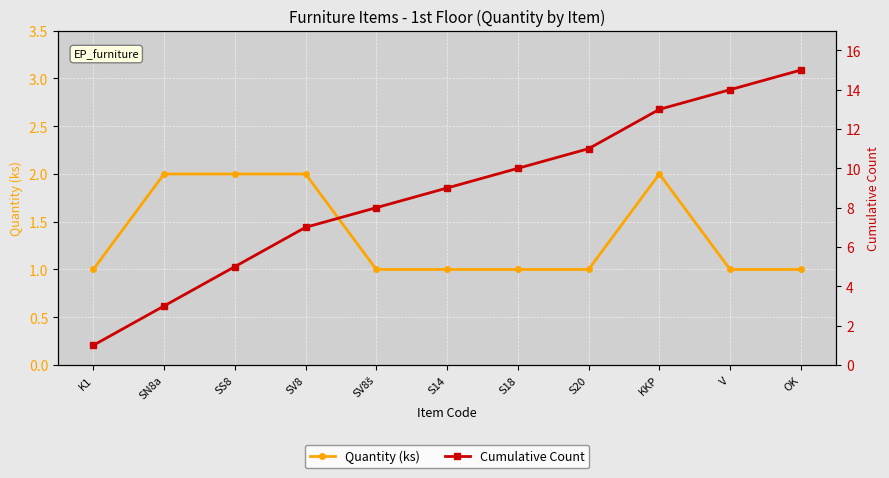

What is the label of the 1st point from the right?

OK